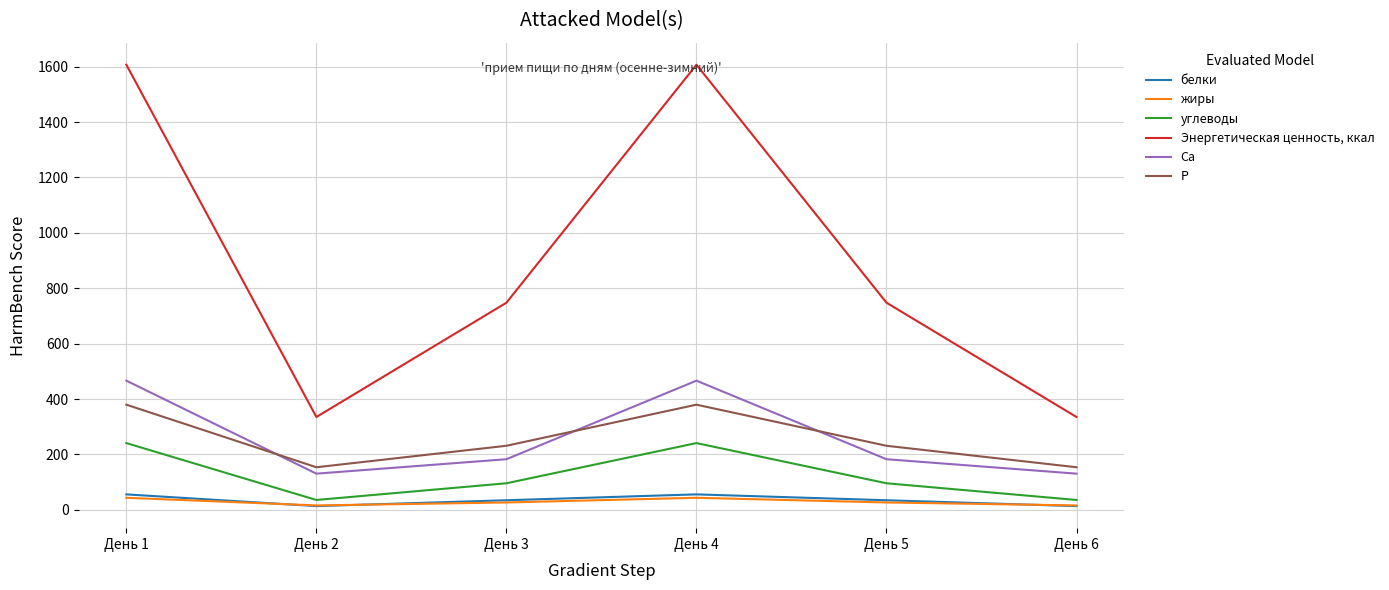

What is the sum of the P values at День 1 and День 6?

533.1